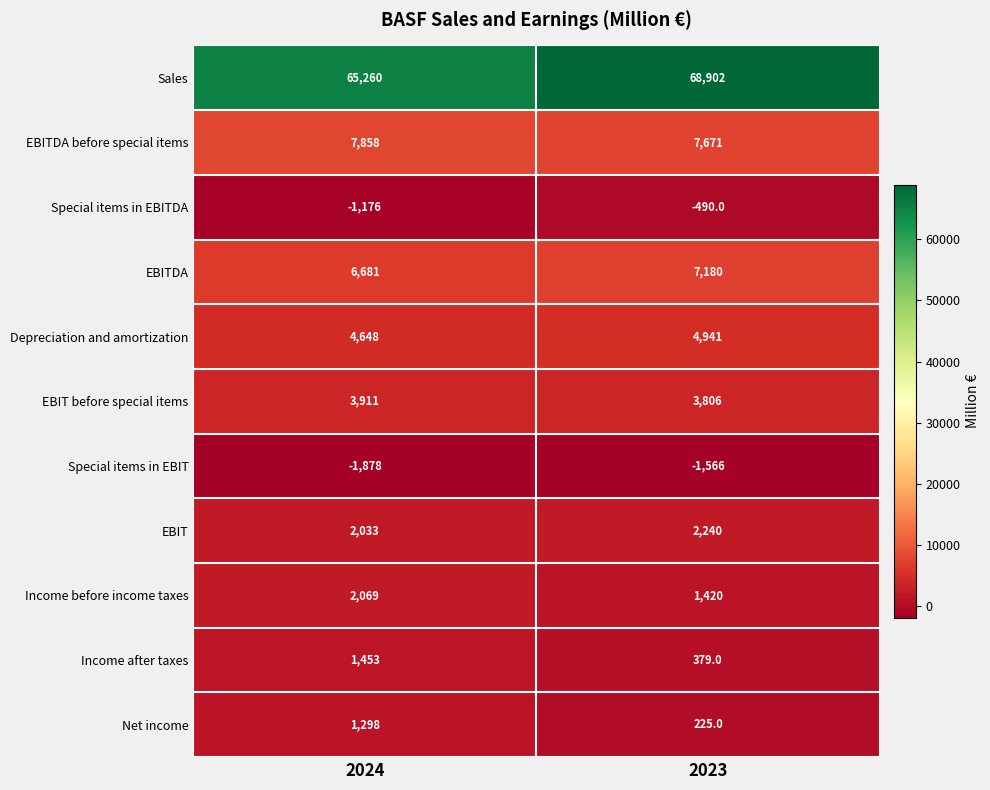

What is the difference between the maximum and minimum values in the Sales series?

3642